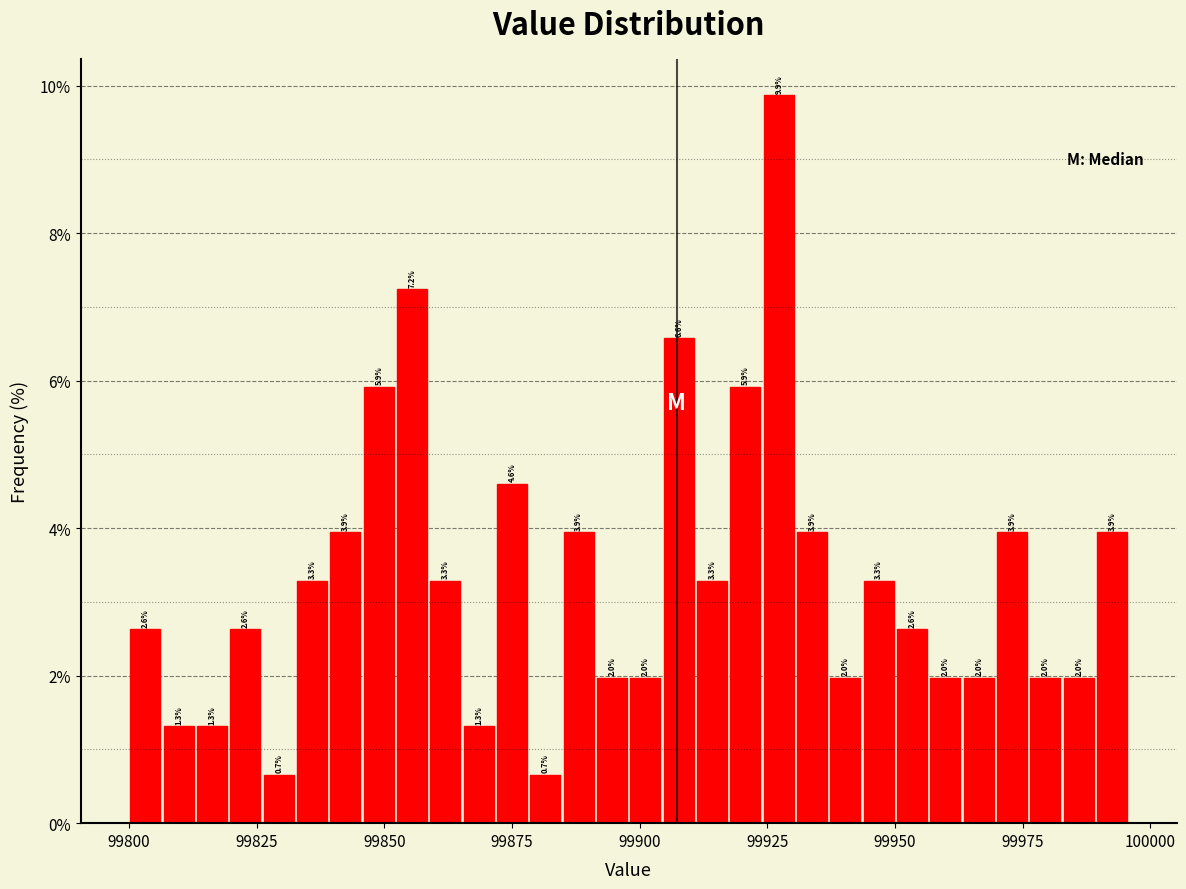

Read against the x-axis, roughly where is the centre of the tallest bar?

99925